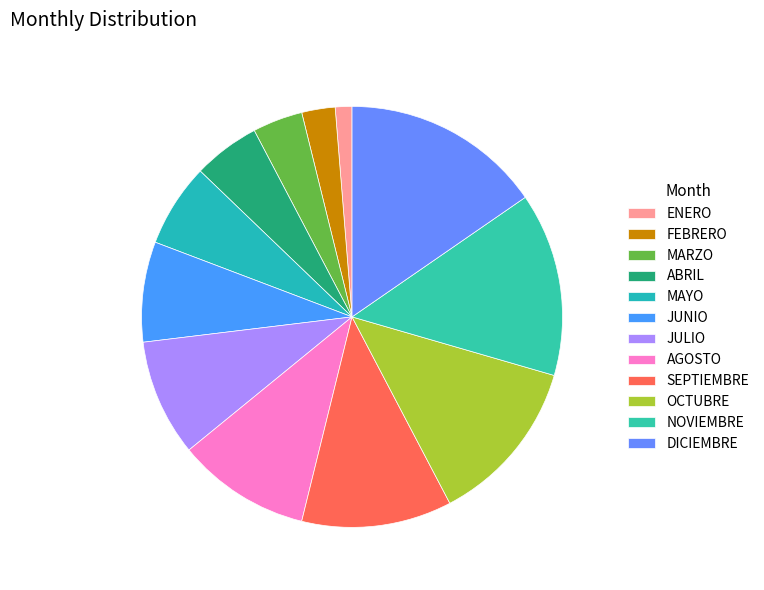

Between JULIO and ENERO, which is larger?

JULIO